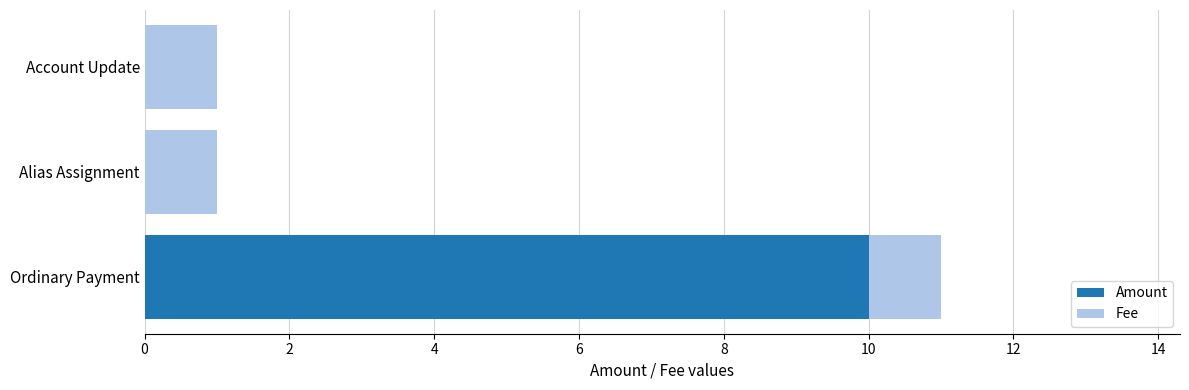

At which category is the sum across all series the highest?

Ordinary Payment